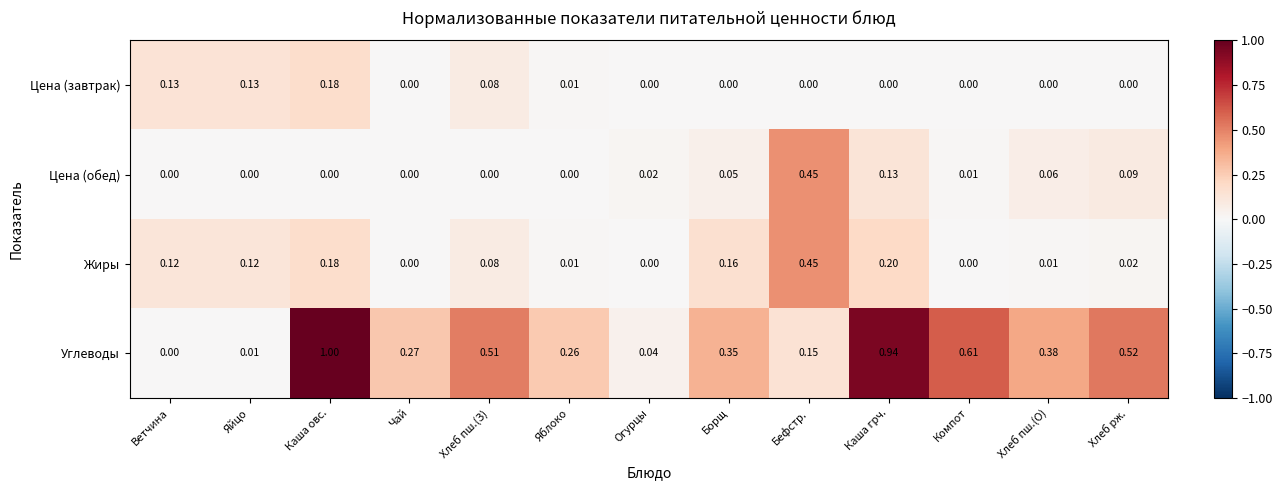

Which series changed the most between Яблоко and Хлеб рж.?

Углеводы